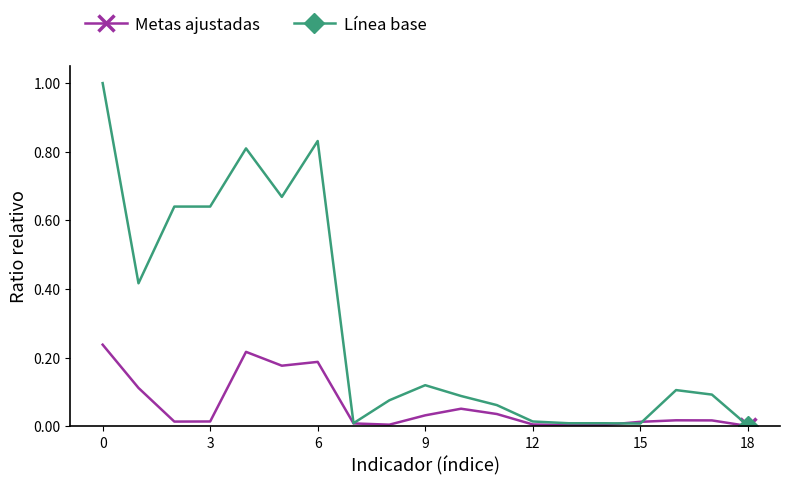

What is the maximum value shown in the chart?

1.0